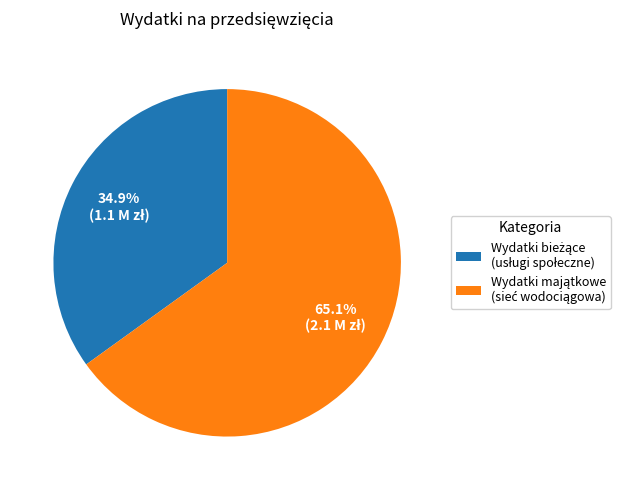

Is there a majority slice in this chart?

Yes